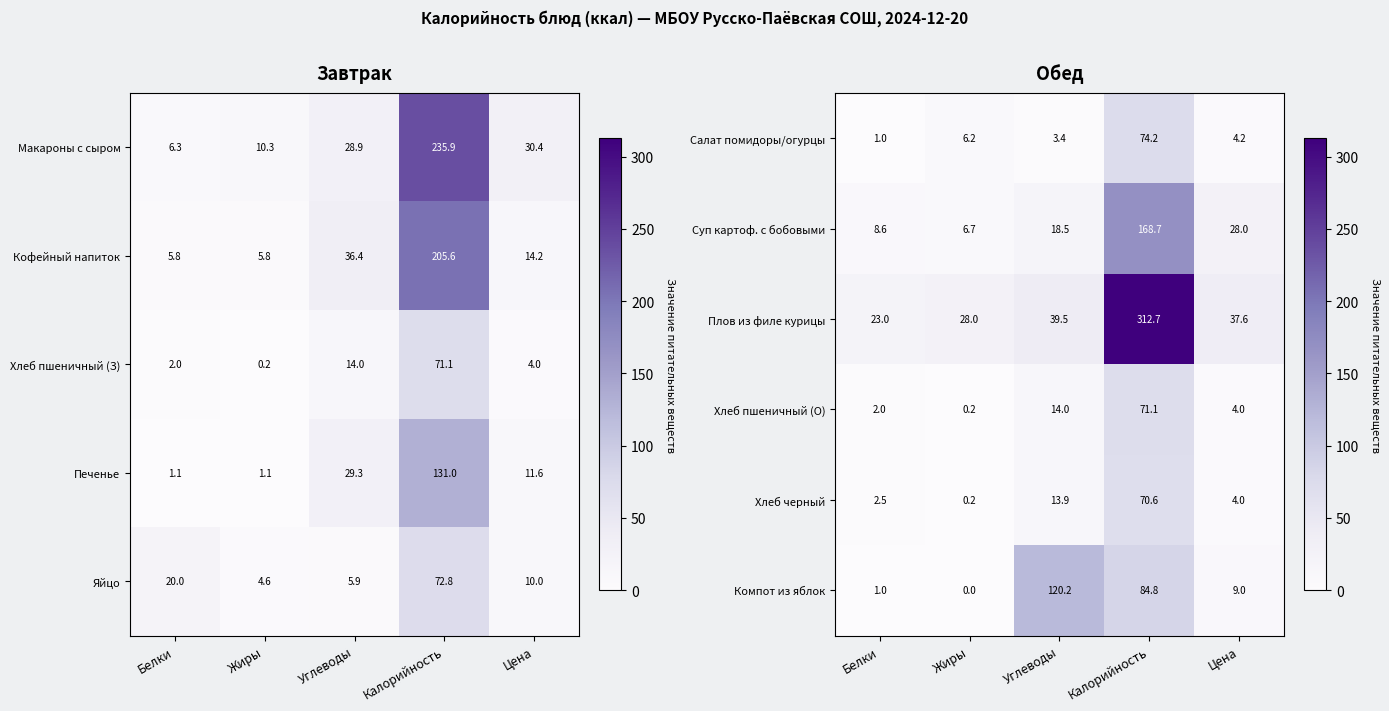

What is the difference between the highest and lowest values at Цена?

33.7